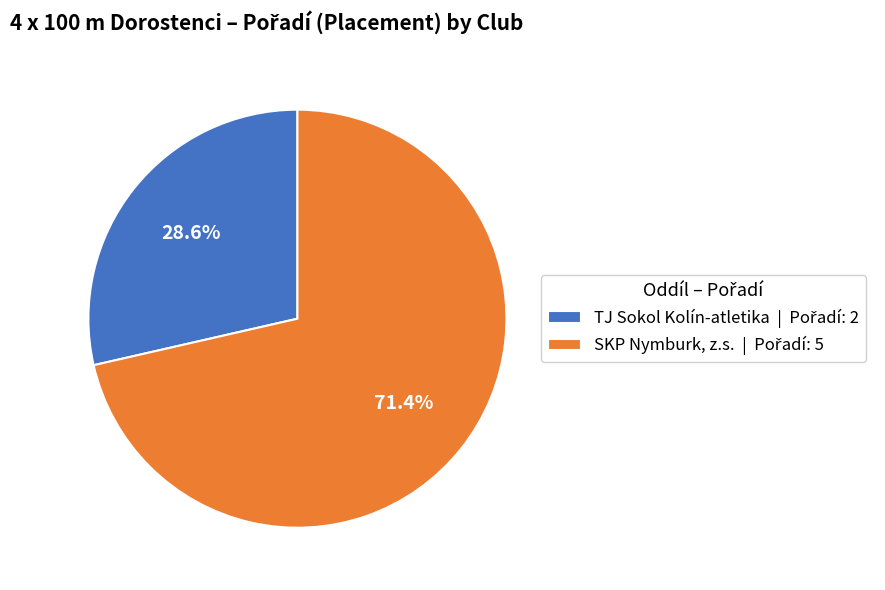

What percentage is the TJ Sokol Kolín-atletika slice, to the nearest percent?

29%